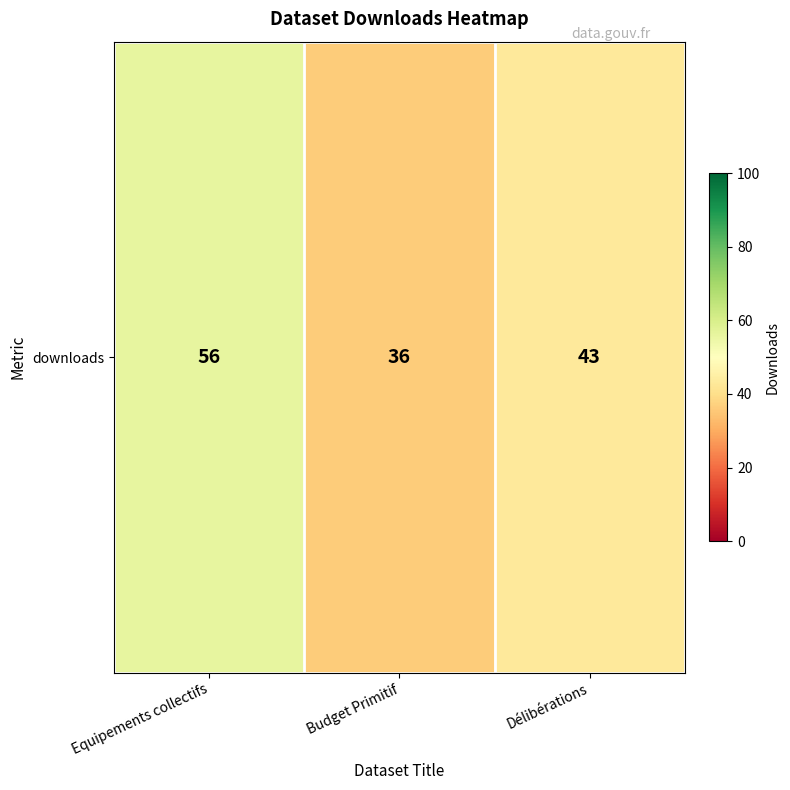

What is the approximate value at Budget Primitif, to the nearest 5?

35